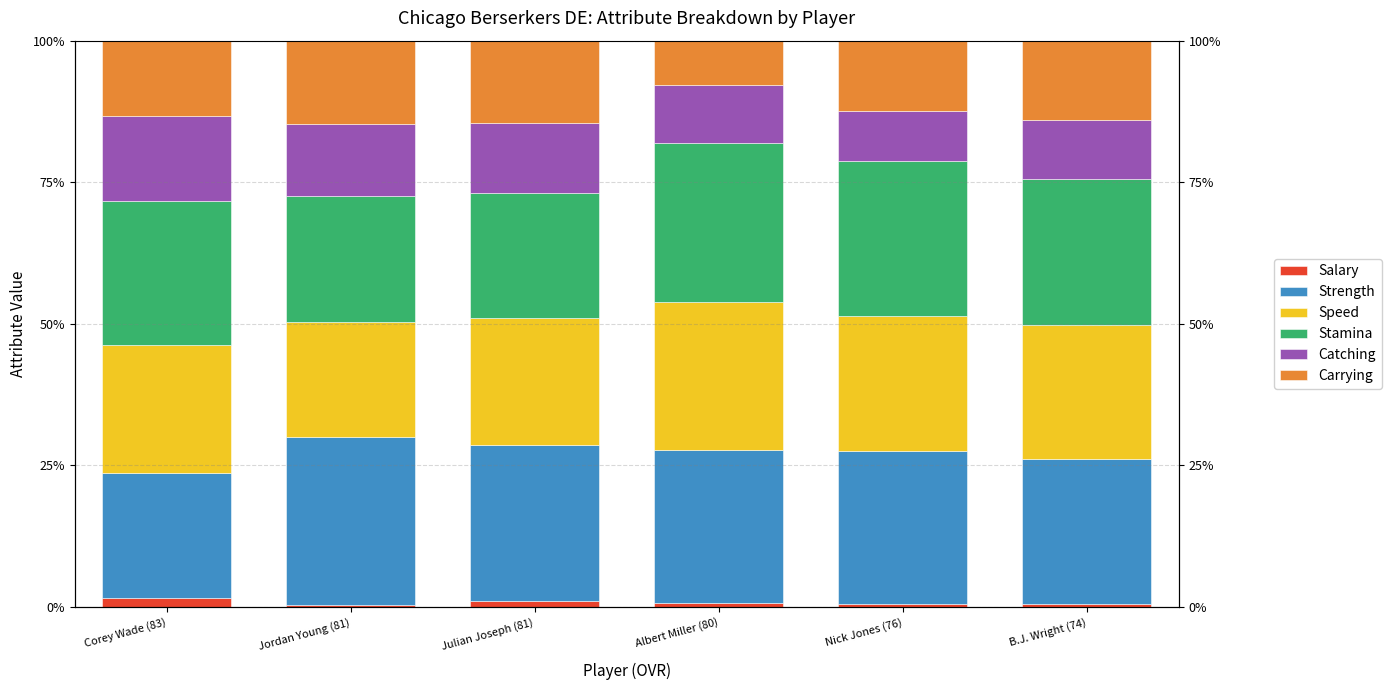

Where does the Stamina series first go above 25?

Corey Wade (83)